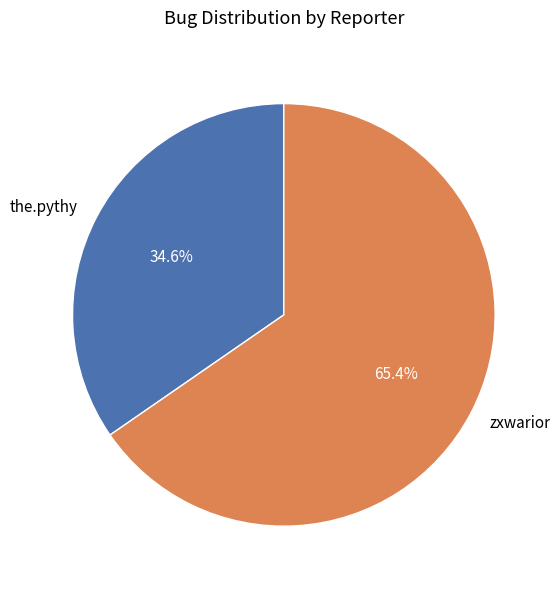

Rank the categories by value from highest to lowest.

zxwarior, the.pythy